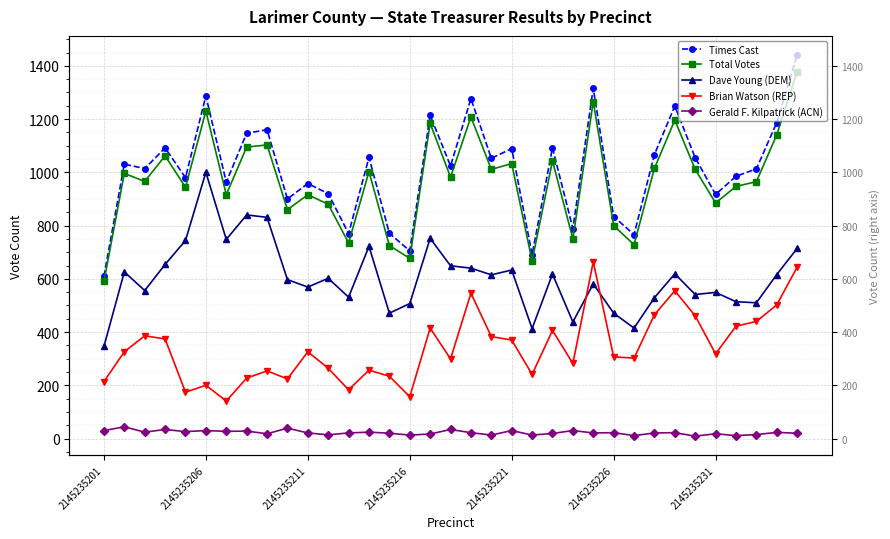

How many distinct data groups are displayed?

5